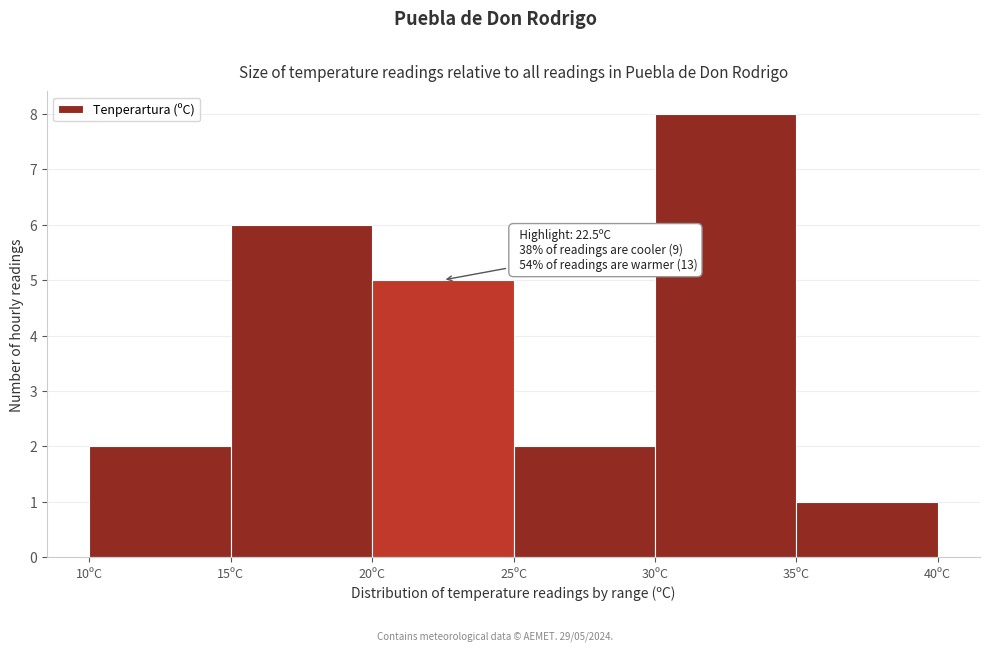

Which range on the x-axis has the tallest bar?

30 to 35